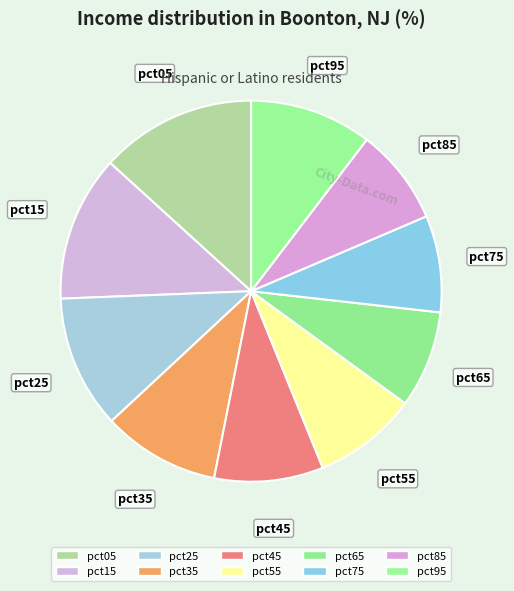

How many slices are in this pie chart?

10